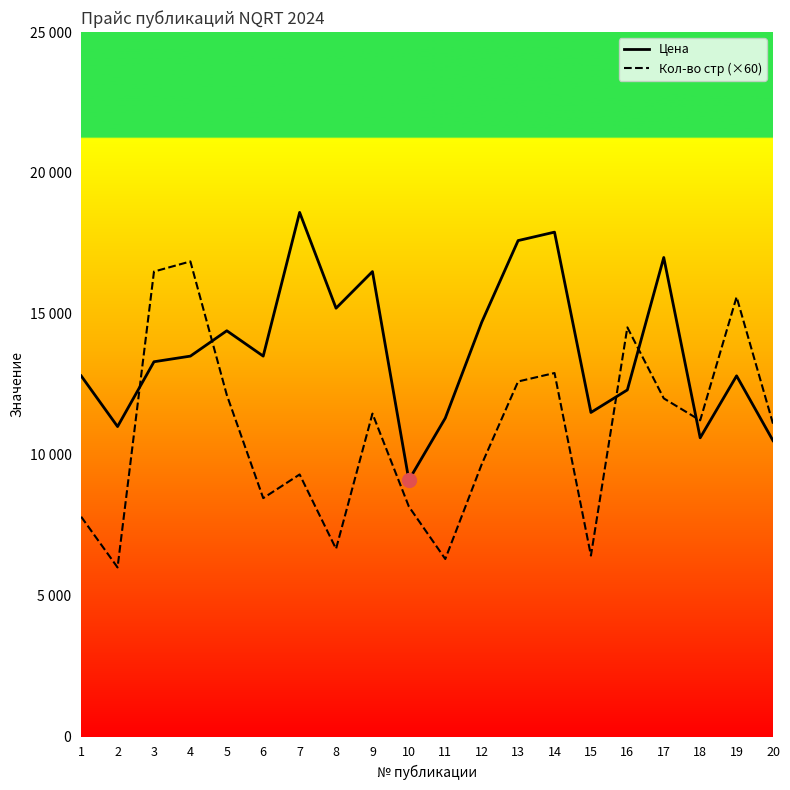

What are all the series names shown in the legend?

Цена, Кол-во стр (×60)